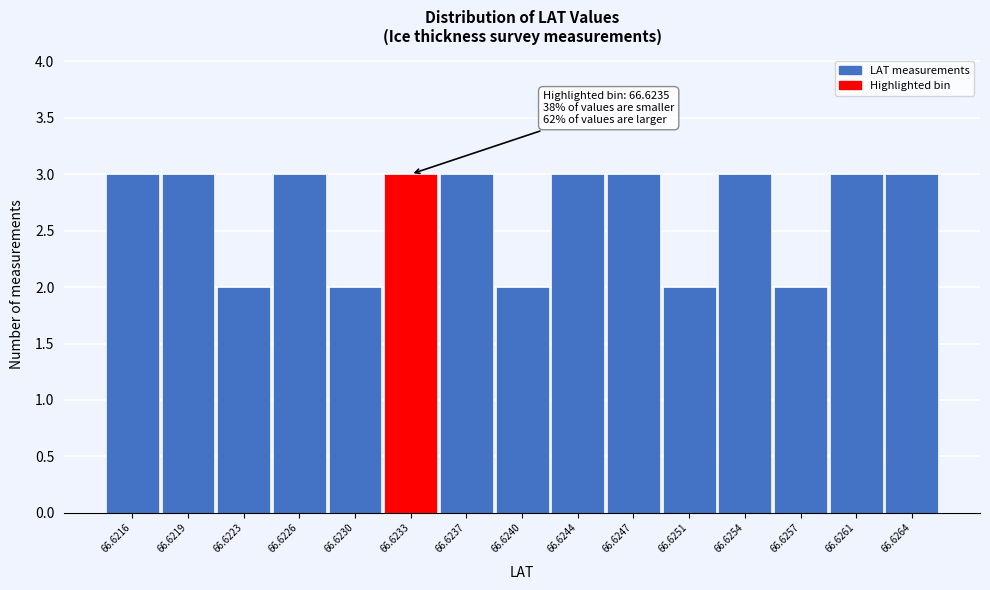

Reading left to right, what are all the values shown in this chart?

66.6216=3	66.6219=3	66.6223=2	66.6226=3	66.6230=2	66.6233=3	66.6237=3	66.6240=2	66.6244=3	66.6247=3	66.6251=2	66.6254=3	66.6257=2	66.6261=3	66.6264=3